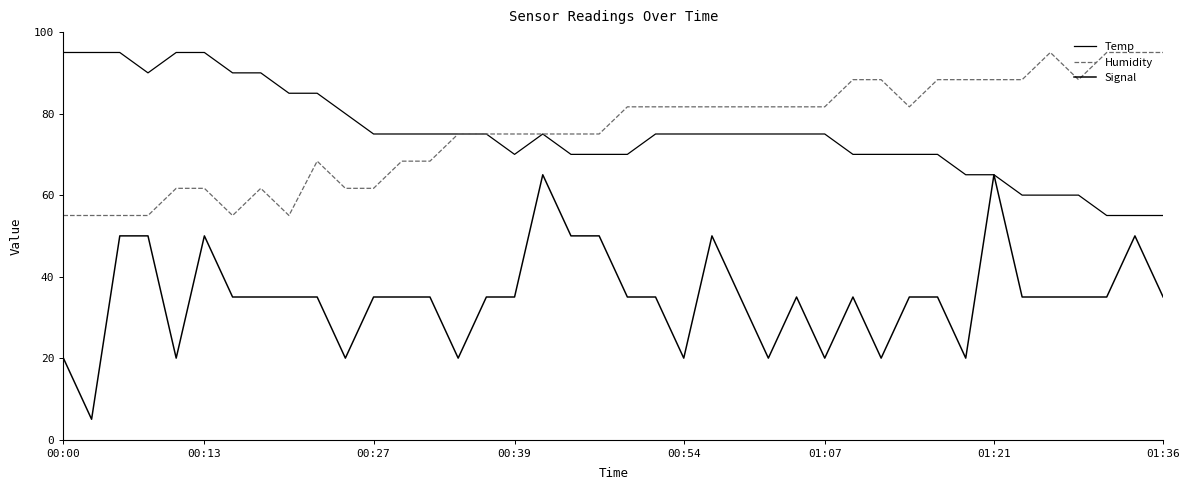

What is the minimum value shown in the chart?

5.0